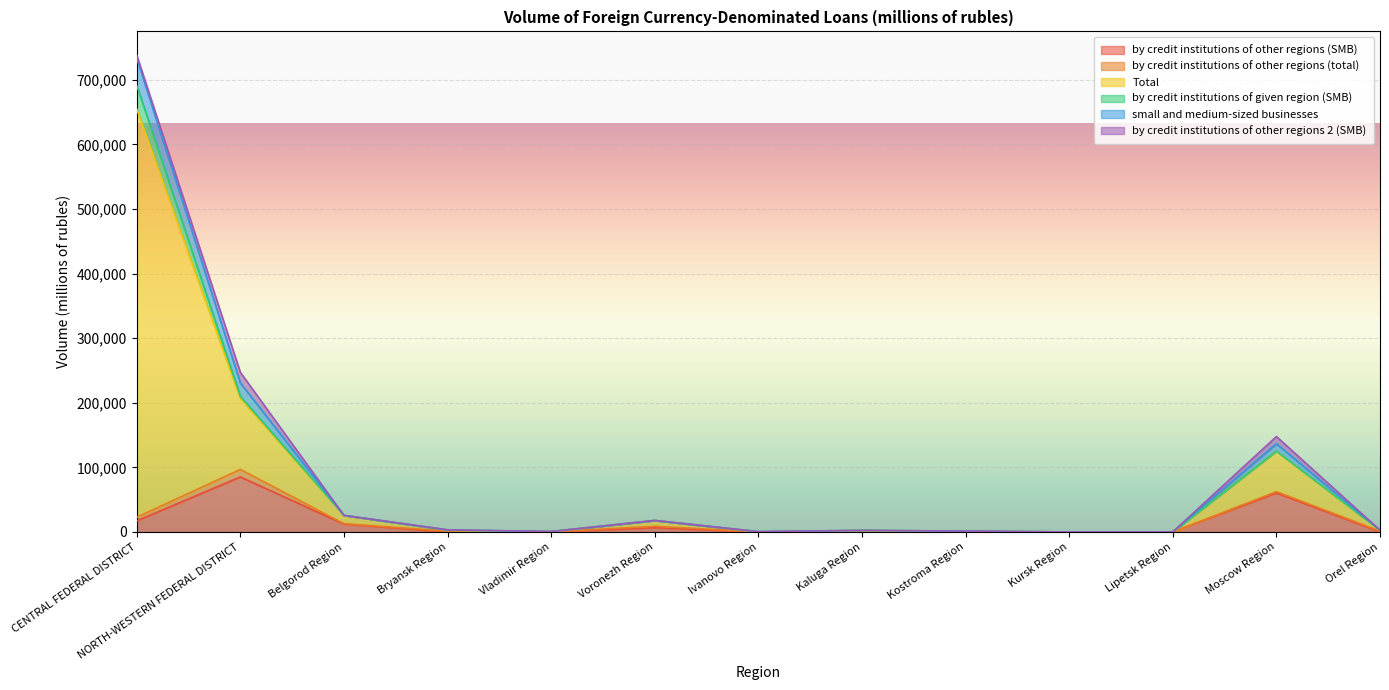

What is the label of the 3rd point from the left?

Belgorod Region